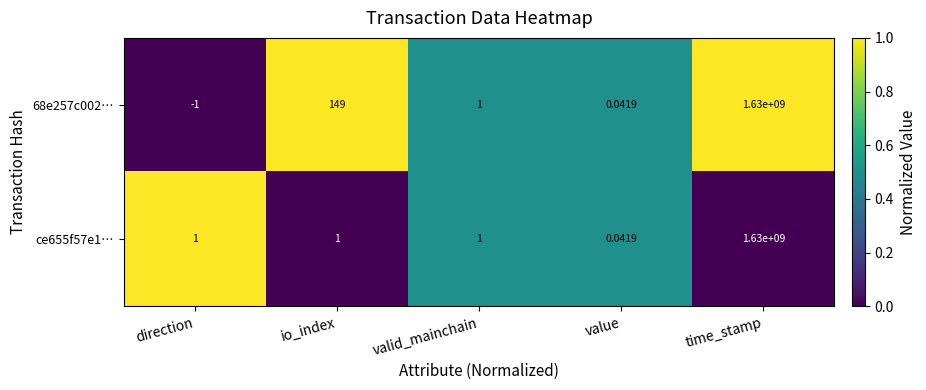

Which category has the highest value in the ce655f57e1… series?

time_stamp